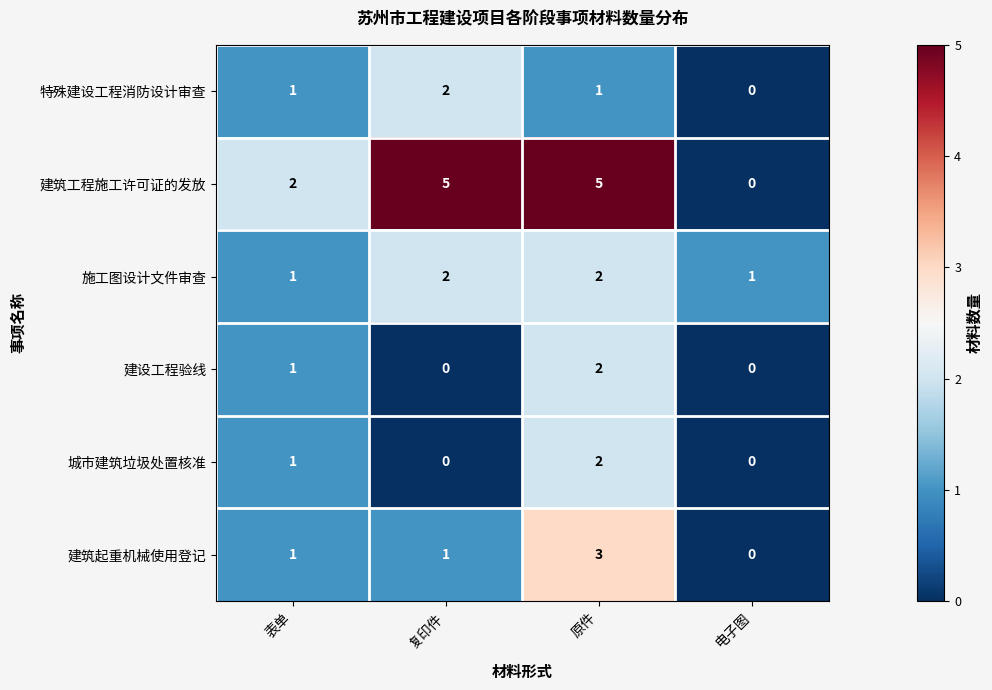

Reading left to right, what are all the values shown in this chart?

特殊建设工程消防设计审查: 1	2	1	0
建筑工程施工许可证的发放: 2	5	5	0
施工图设计文件审查: 1	2	2	1
建设工程验线: 1	0	2	0
城市建筑垃圾处置核准: 1	0	2	0
建筑起重机械使用登记: 1	1	3	0